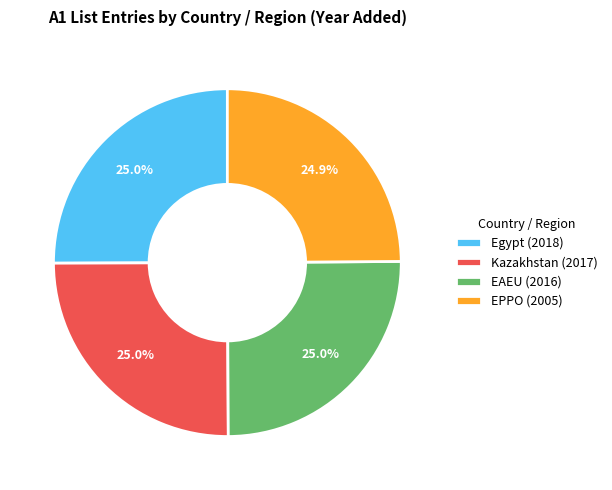

What is the total percentage of Egypt (2018) and Kazakhstan (2017)?

50.1%